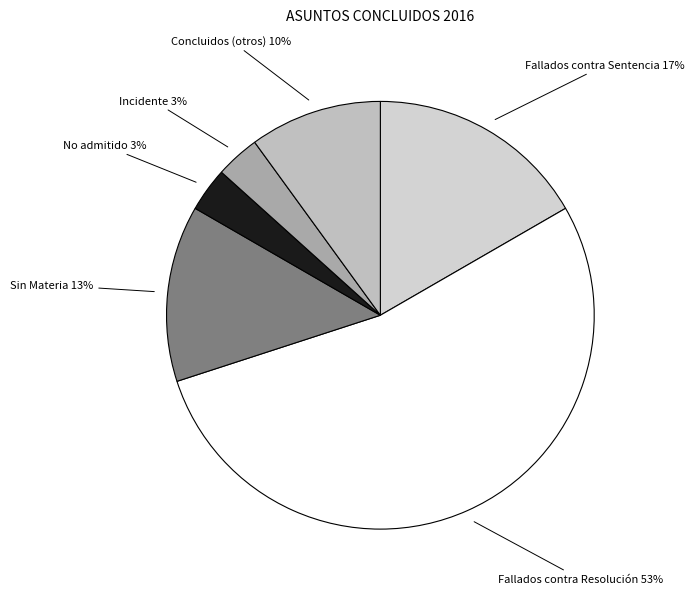

To the nearest percent, what is the average slice percentage?

17%